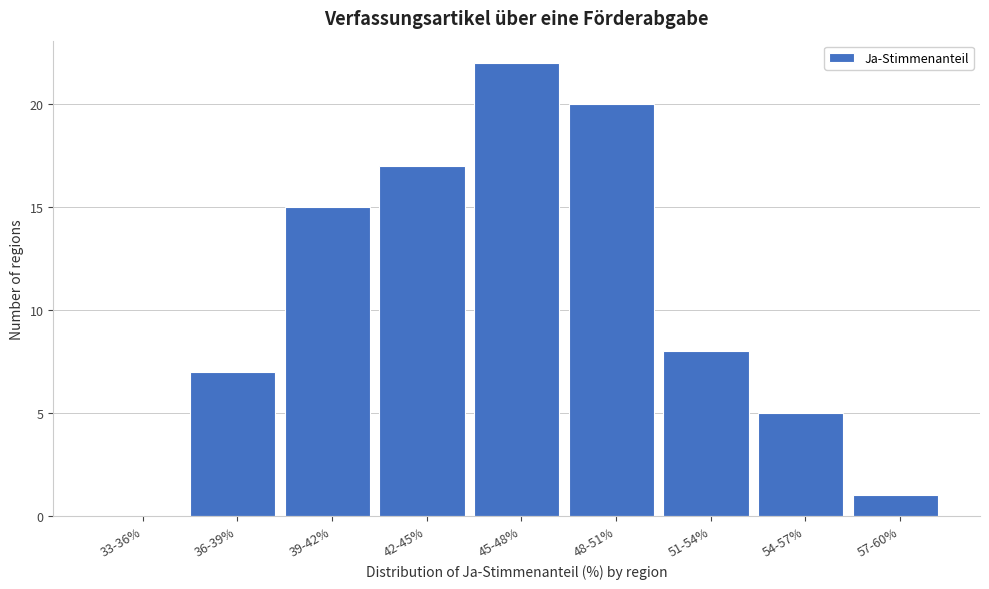

Reading left to right, list all the values displayed in this chart.

33-36%=0	36-39%=7	39-42%=15	42-45%=17	45-48%=22	48-51%=20	51-54%=8	54-57%=5	57-60%=1